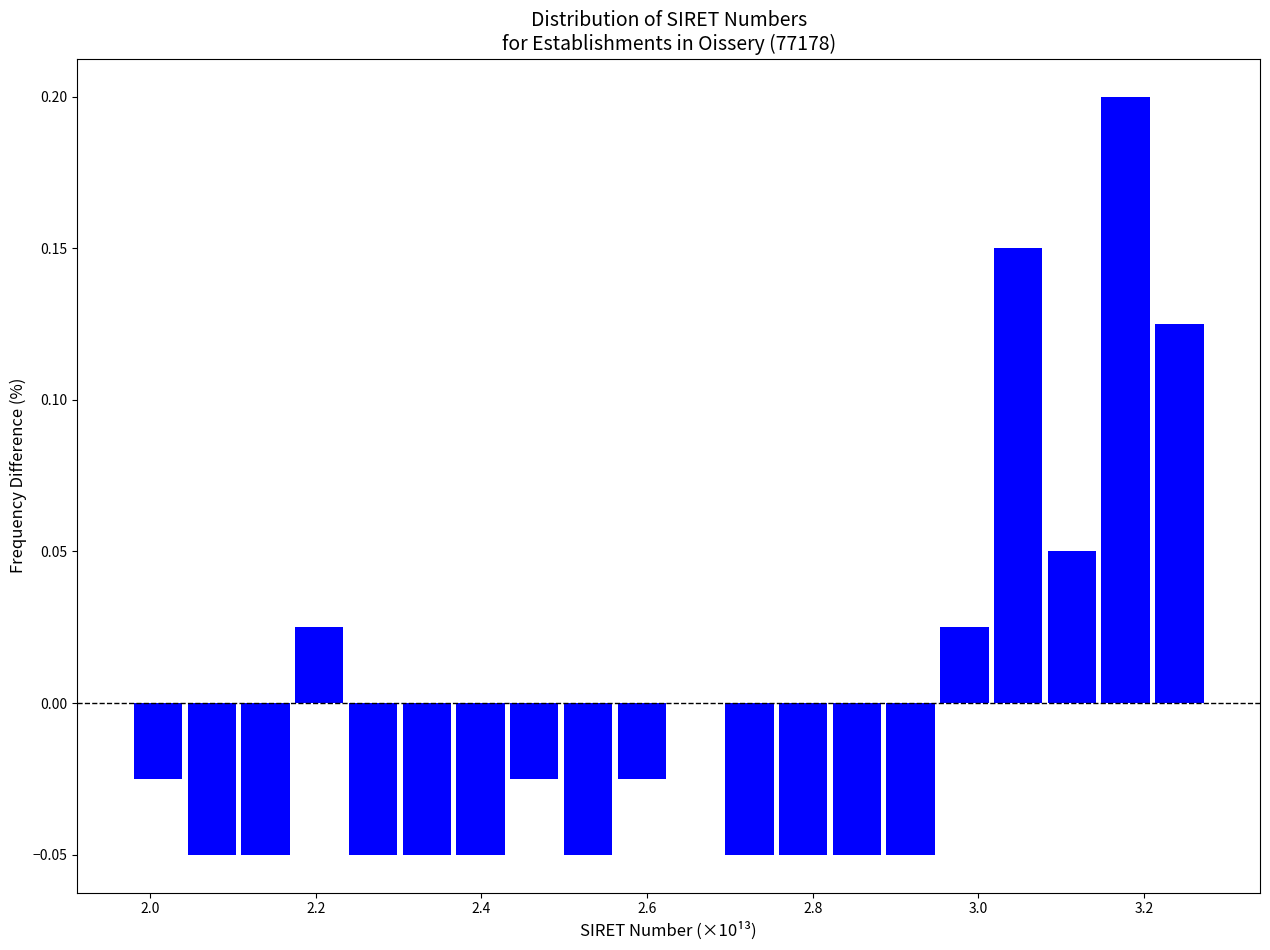

Around what value on the x-axis is the tallest bar? Give the approximate position of its centre, as read against the axis.

3.18